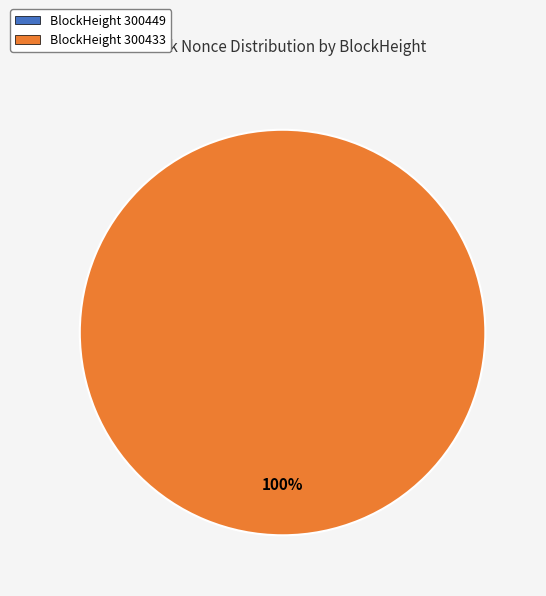

Does 300449 represent more than half of the total?

No